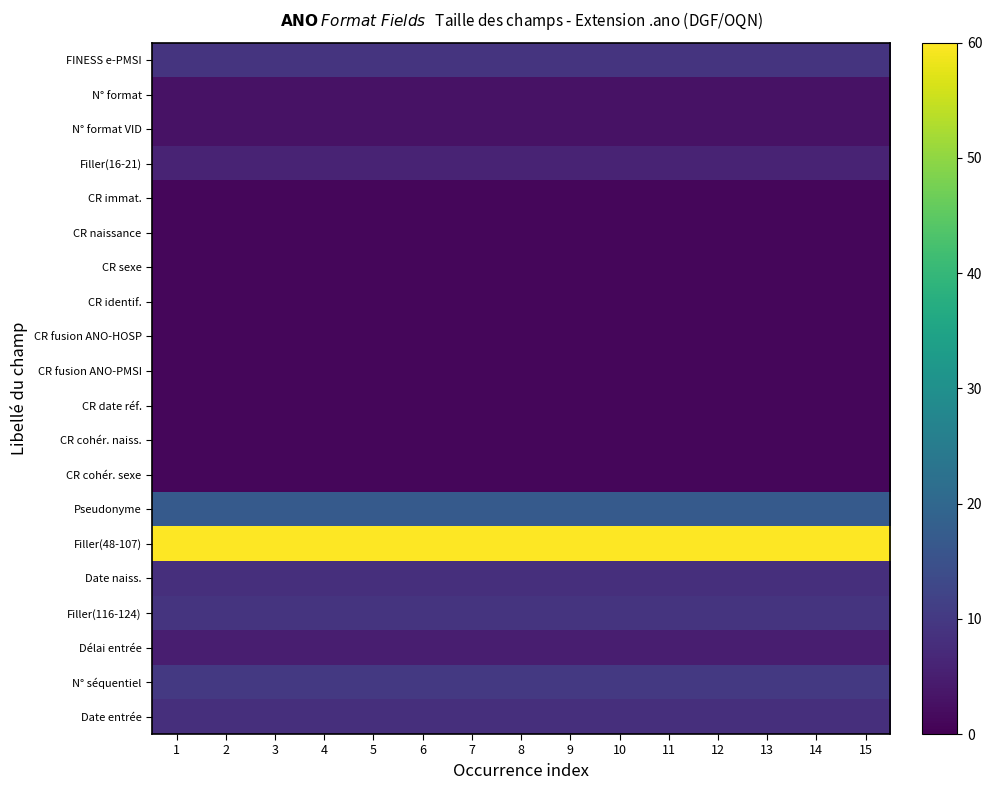

At how many categories does at least one series exceed 3?

15